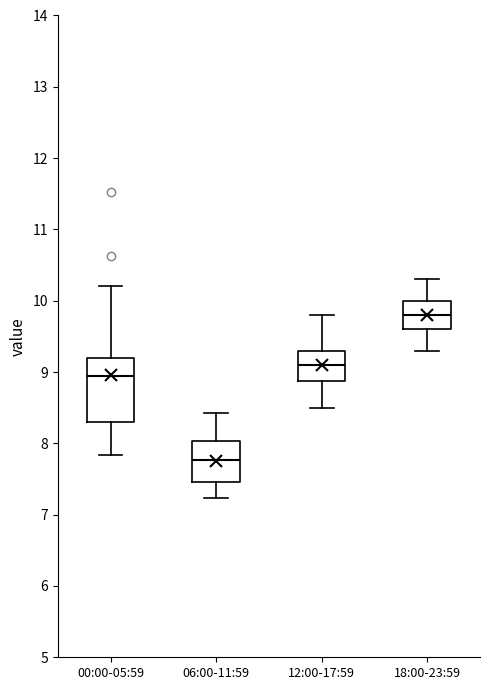

Reading left to right, transcribe this box plot: for each box, give where its median line is, the range the box spans, and where its two whiskers end, as read against the y-axis. The values are not printed on the chart, so give them approximately, as read against the axis.

00:00-05:59: median 9.0, box 8.3 to 9.2, whiskers 7.8 to 10.2
06:00-11:59: median 7.8, box 7.5 to 8.0, whiskers 7.2 to 8.4
12:00-17:59: median 9.1, box 8.9 to 9.3, whiskers 8.5 to 9.8
18:00-23:59: median 9.8, box 9.6 to 10.0, whiskers 9.3 to 10.3